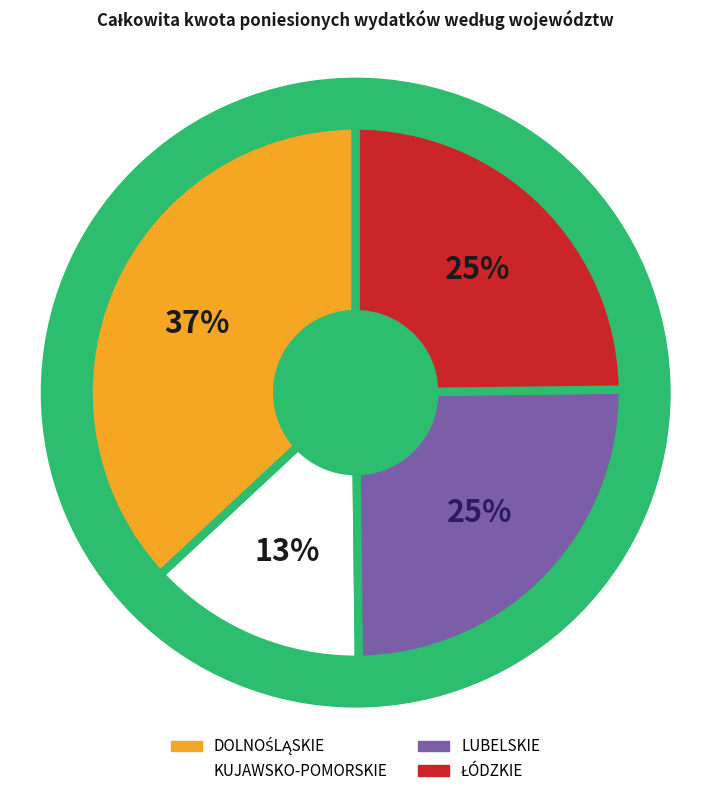

Is the sum of LUBELSKIE and ŁÓDZKIE greater than half?

No